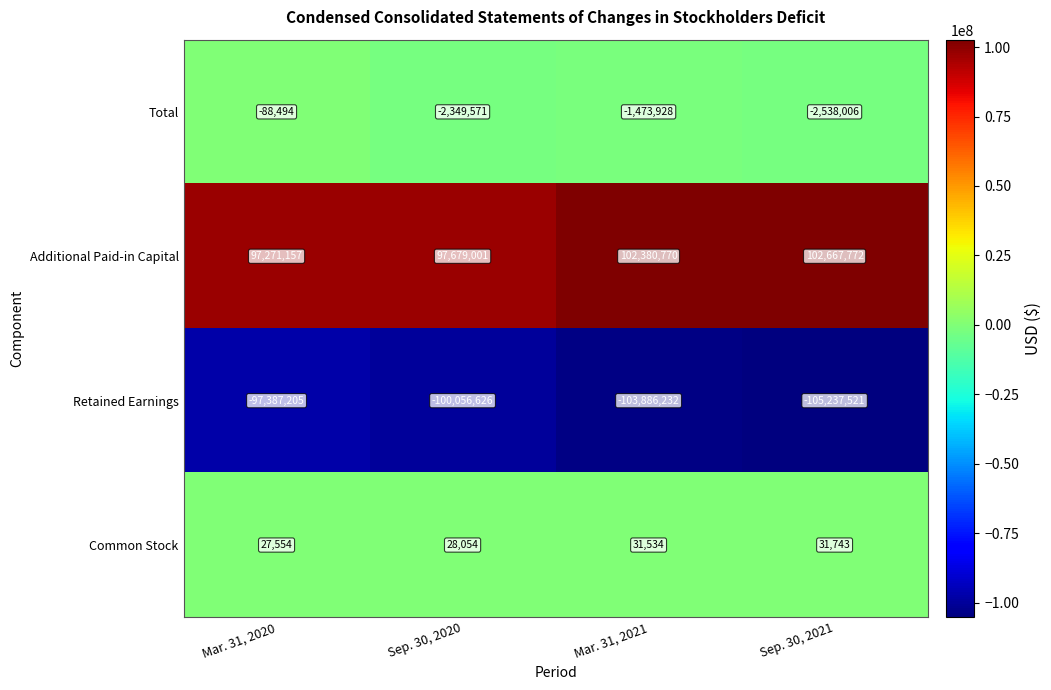

What is the difference between the highest and lowest values at Mar. 31, 2020?

194658362